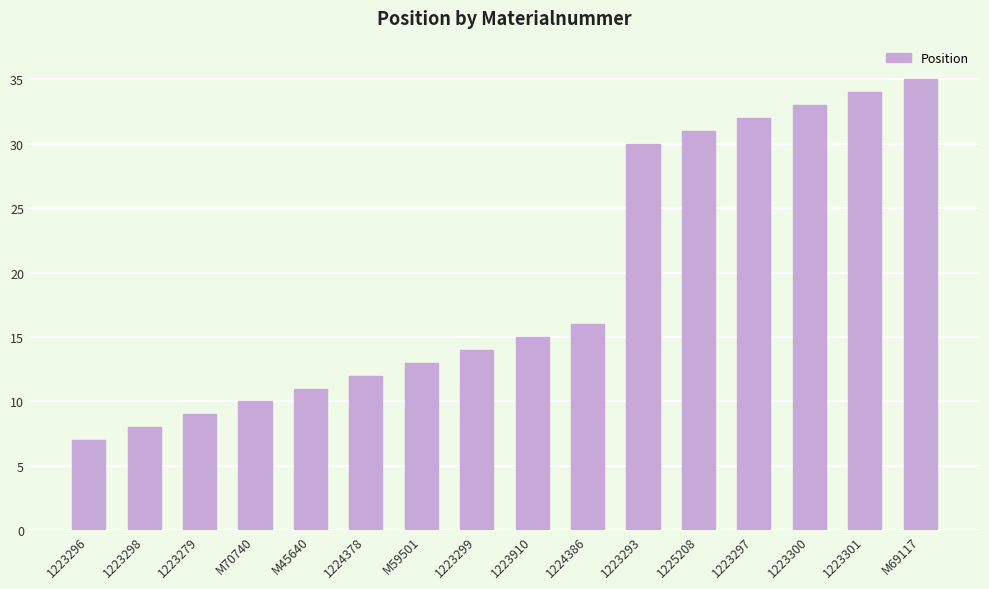

Rank the categories by value from lowest to highest.

1223296, 1223298, 1223279, M70740, M45640, 1224378, M59501, 1223299, 1223910, 1224386, 1223293, 1225208, 1223297, 1223300, 1223301, M69117